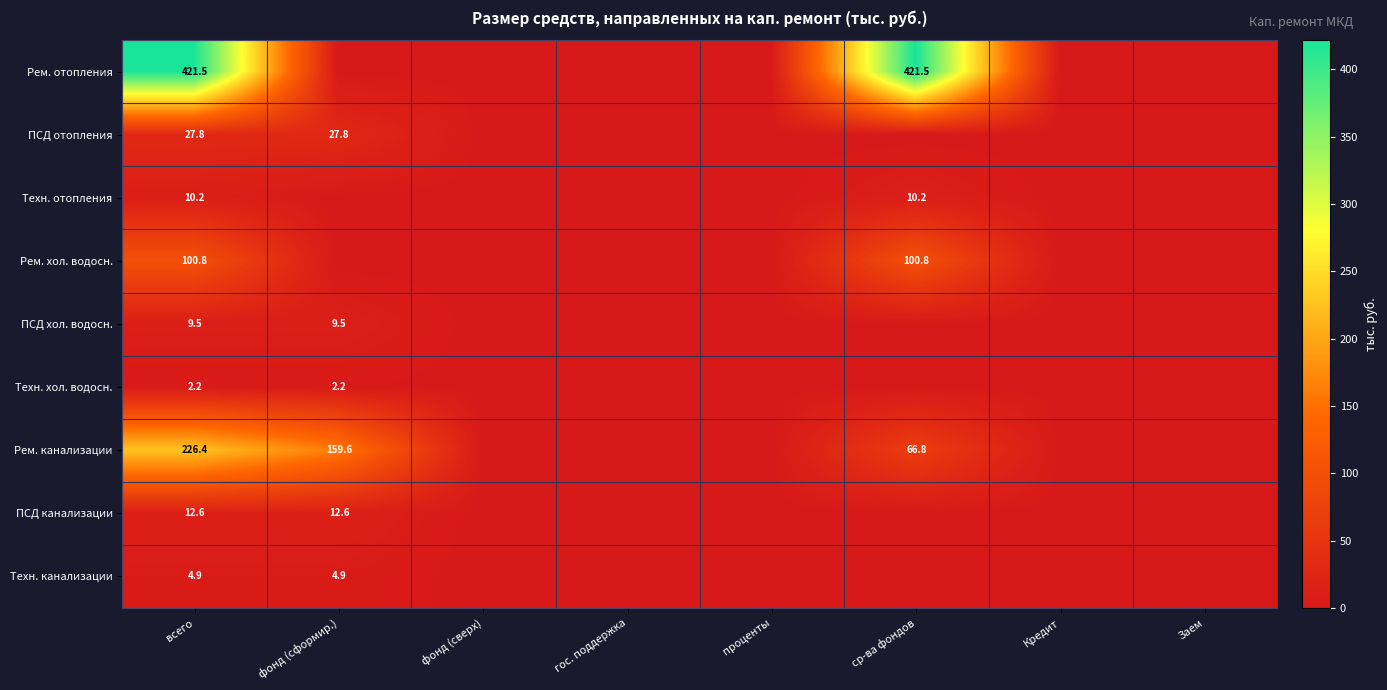

True or false: Рем. хол. водосн. has a value of 157.7 at ср-ва фондов.

False